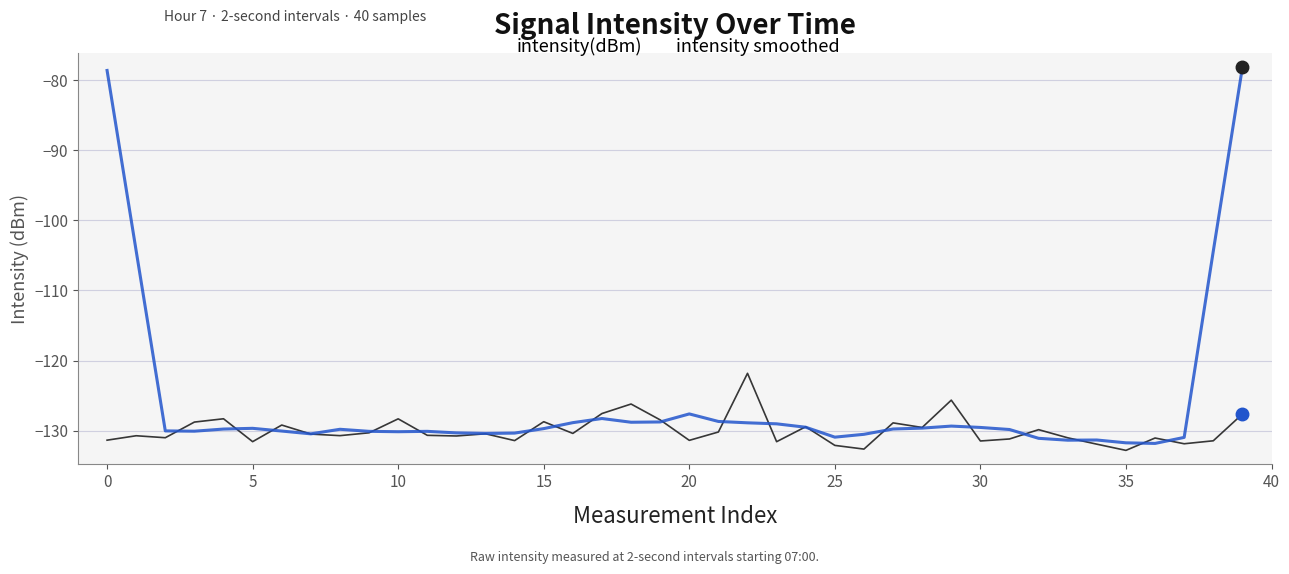

Which series has the largest total across all categories?

intensity smoothed